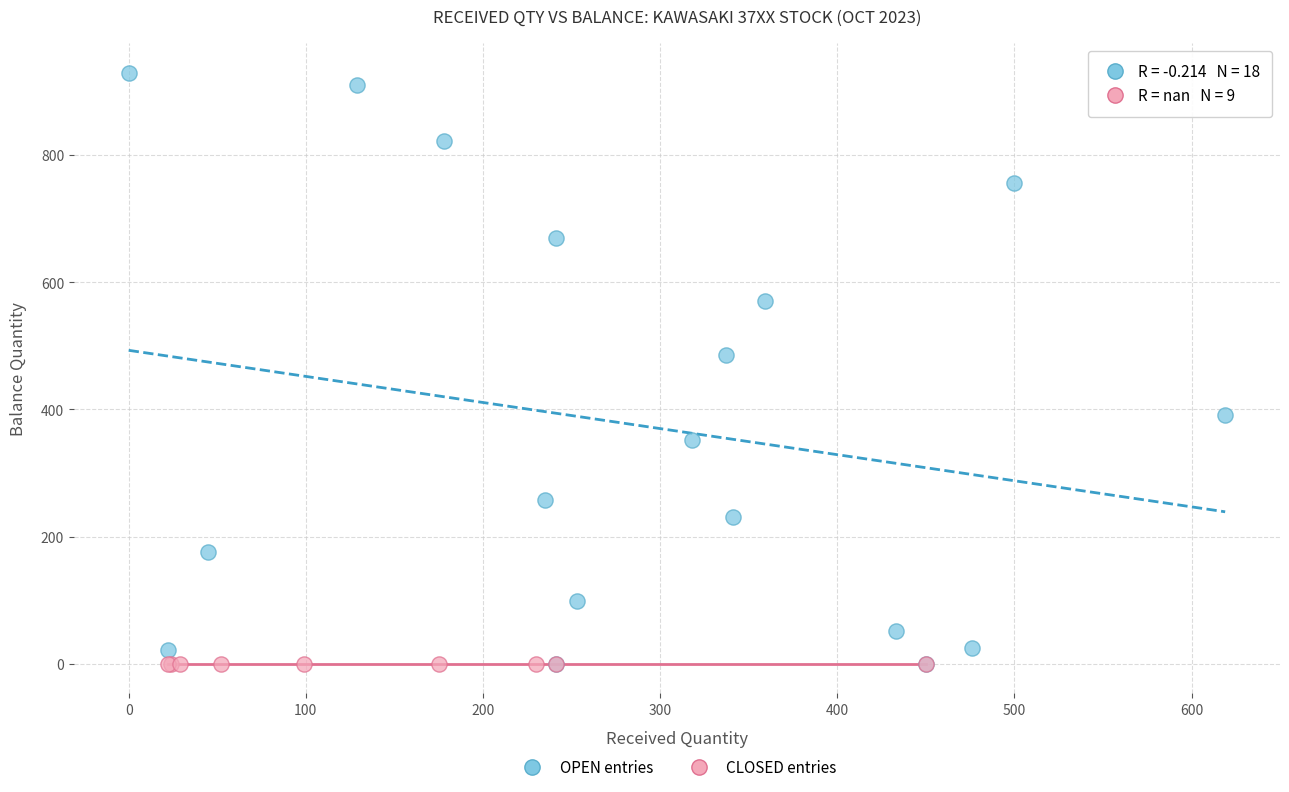

Which series reaches the maximum Y coordinate?

OPEN entries